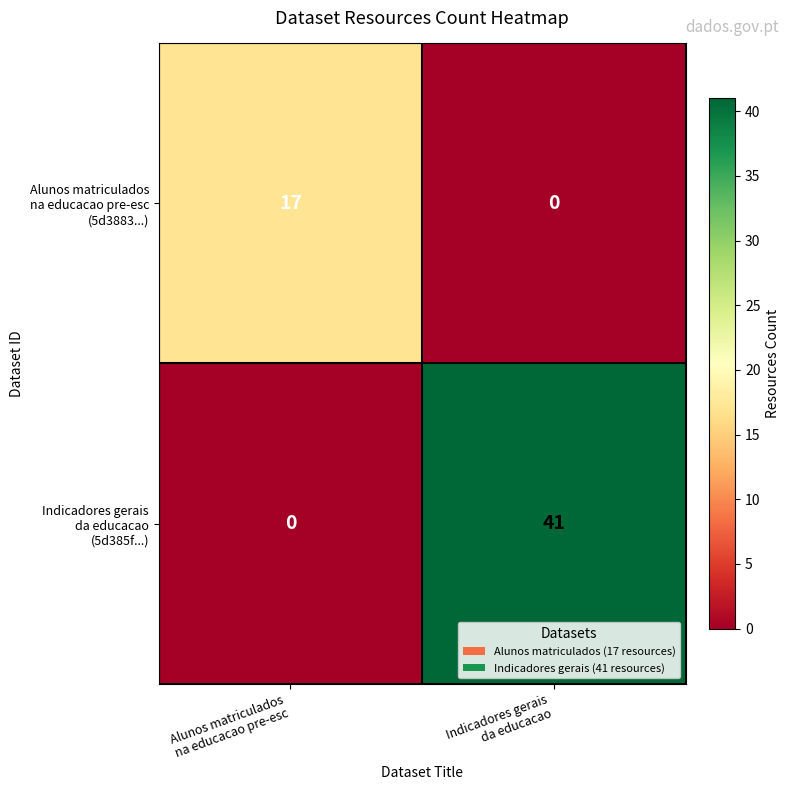

Count the number of data series in this chart.

2